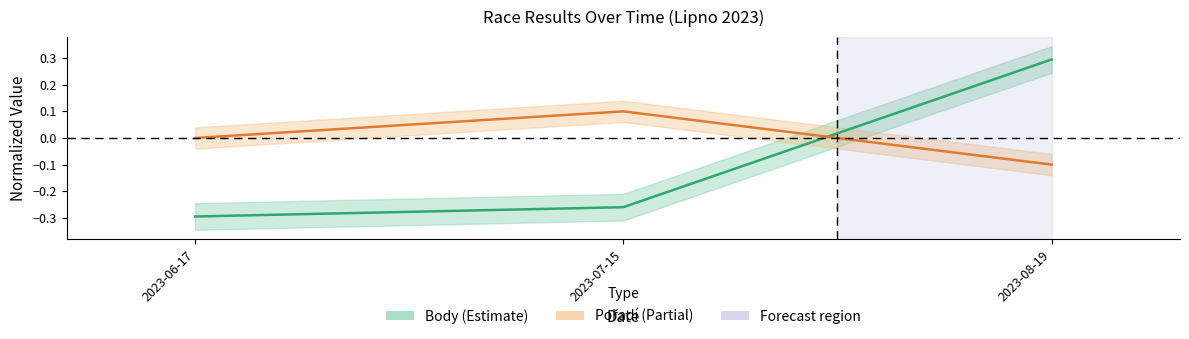

The value of Pořadí at 2023-07-15 is 0.2. True or false?

False